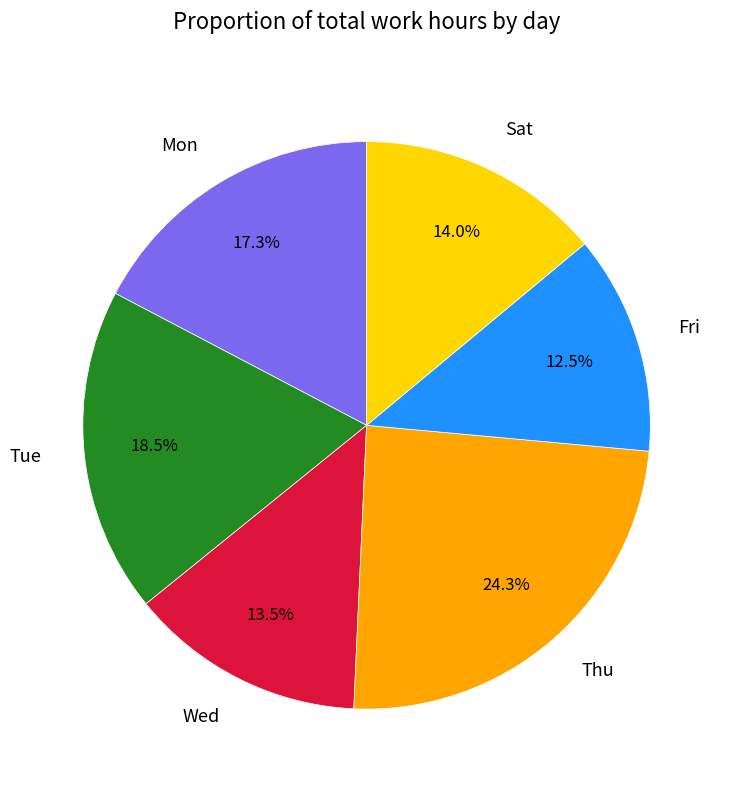

Does Tue account for over 50% of the chart?

No